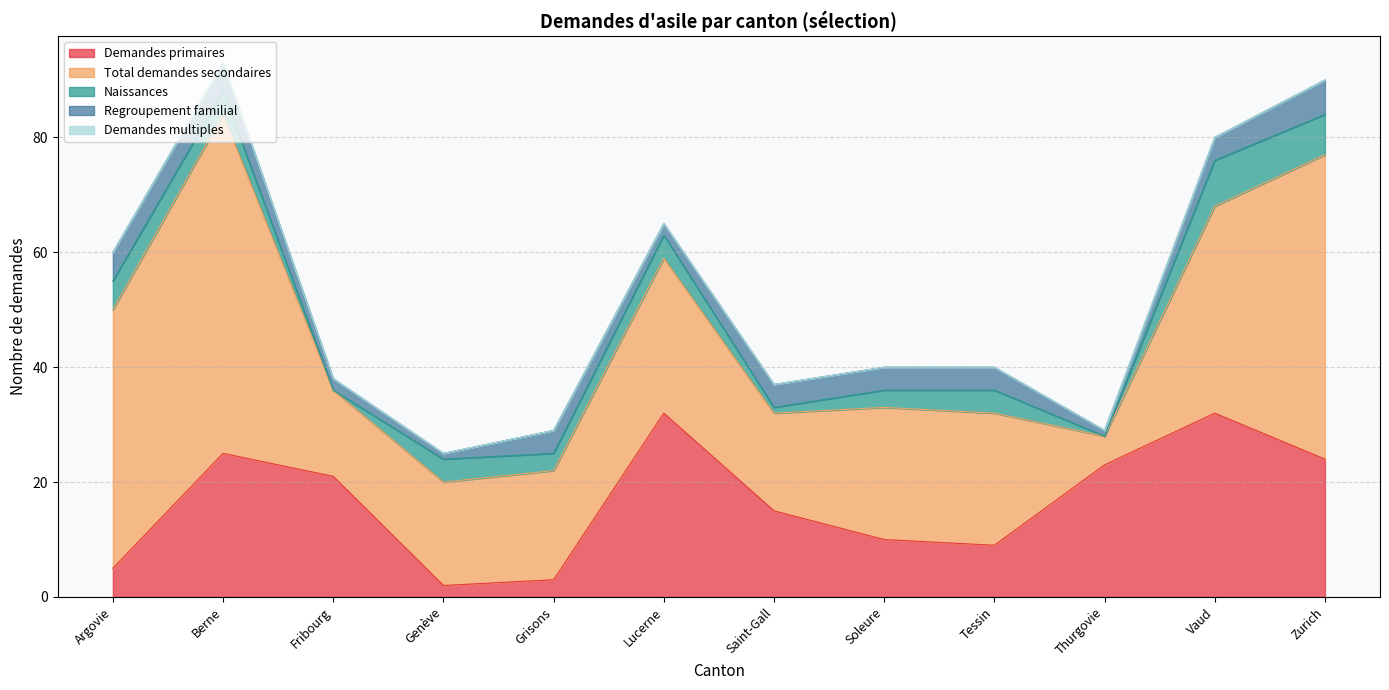

The value of Regroupement familial at Genève is 1. True or false?

True